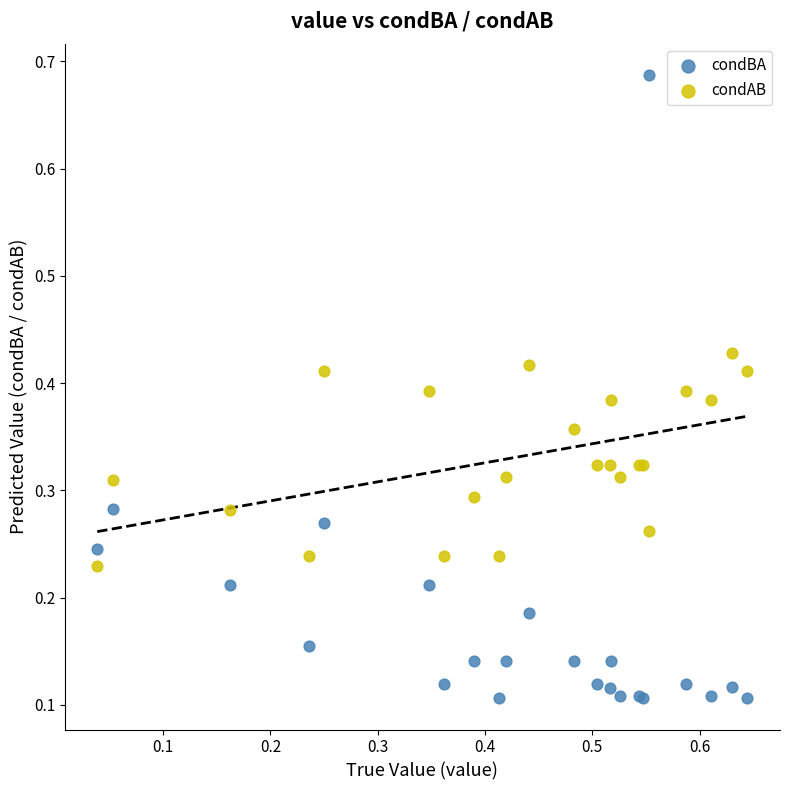

Which series reaches the minimum Y coordinate?

condBA